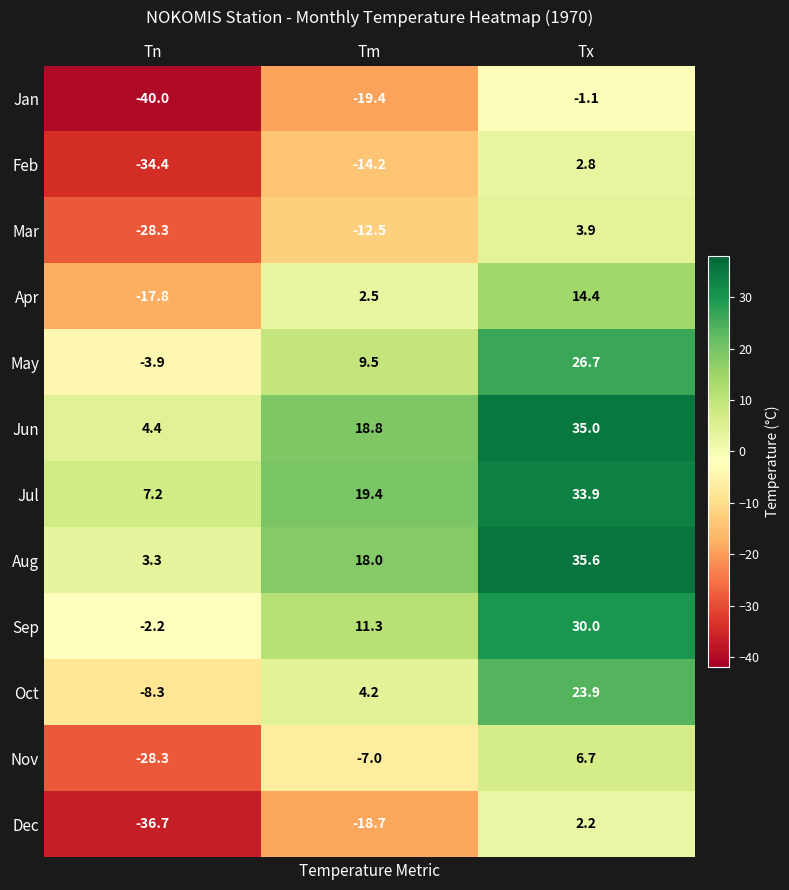

How many series are shown in this chart?

12